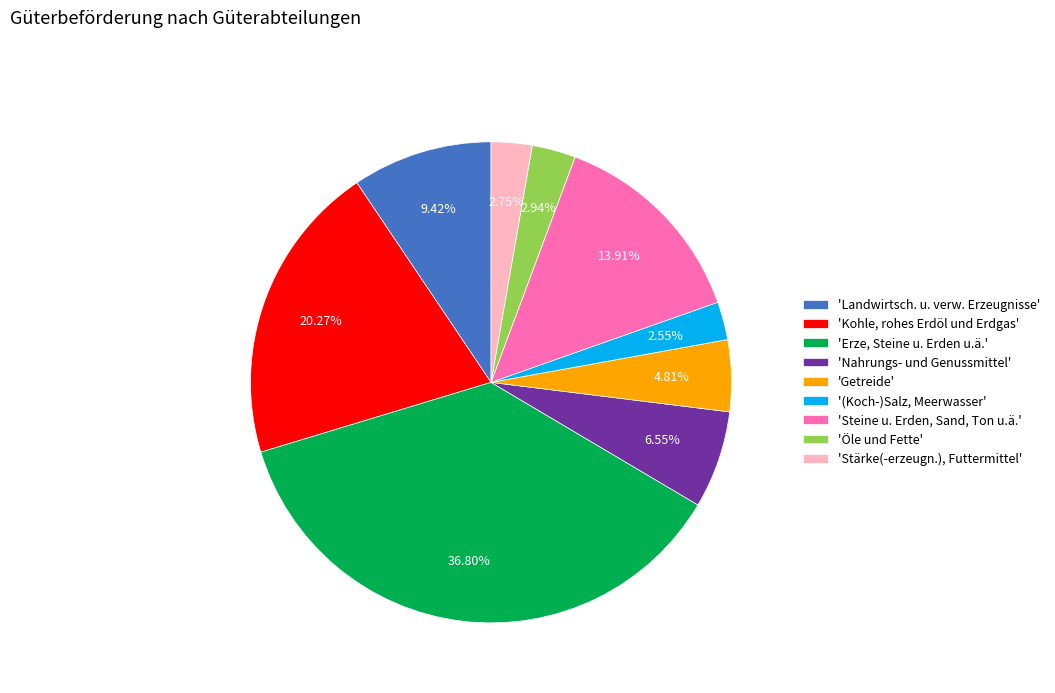

Approximately how many times larger is the value at 'Stärke(-erzeugn.), Futtermittel' compared to 'Öle und Fette'?

0.9